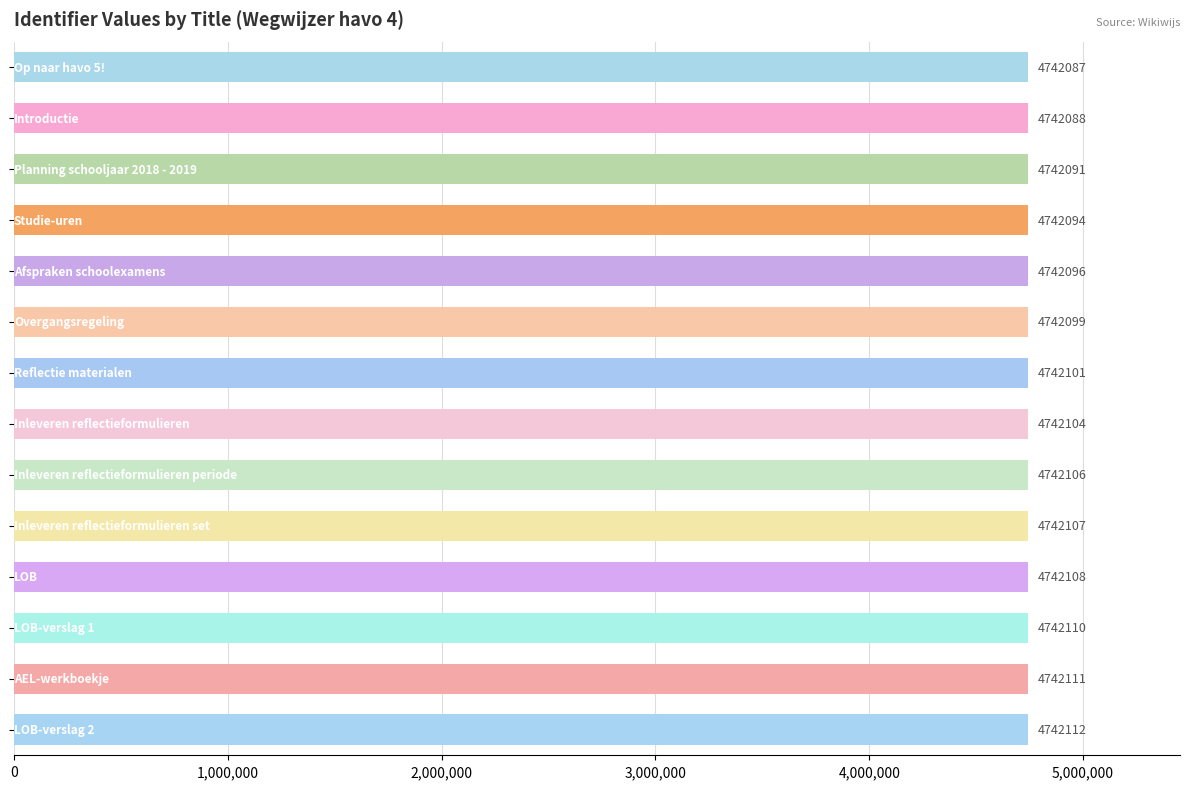

What is the sum of all values?

66389414